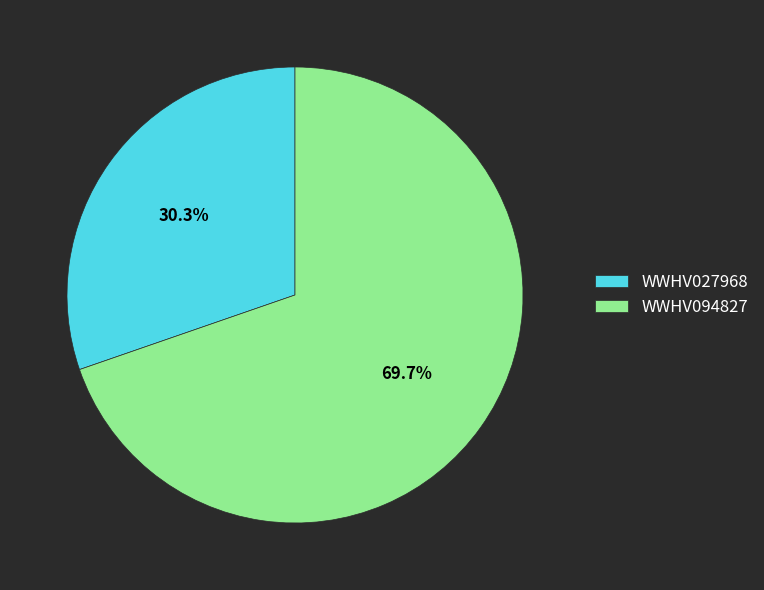

Which has a higher value, WWHV094827 or WWHV027968?

WWHV094827